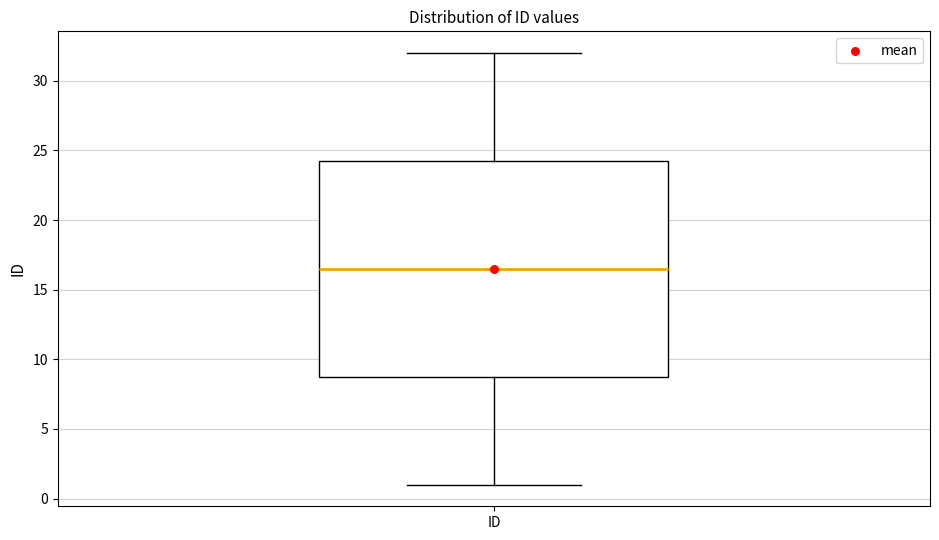

Transcribe this box plot: give where the median line is, the range the box spans, and where the two whiskers end, as read against the y-axis. The values are not printed on the chart, so give them approximately, as read against the axis.

median 16.5, box 9.0 to 24.5, whiskers 1.0 to 32.0